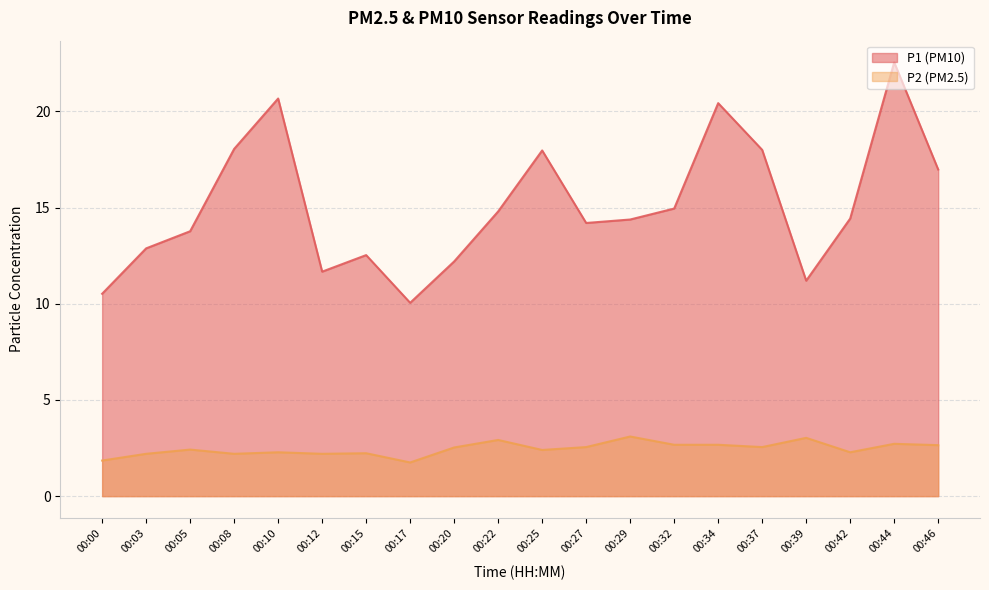

At which category does P2 reach its first local valley?

00:08